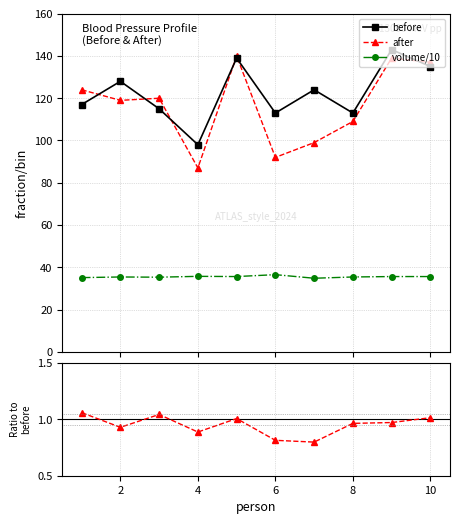

True or false: after/before has more than 2 interior local peaks.

False